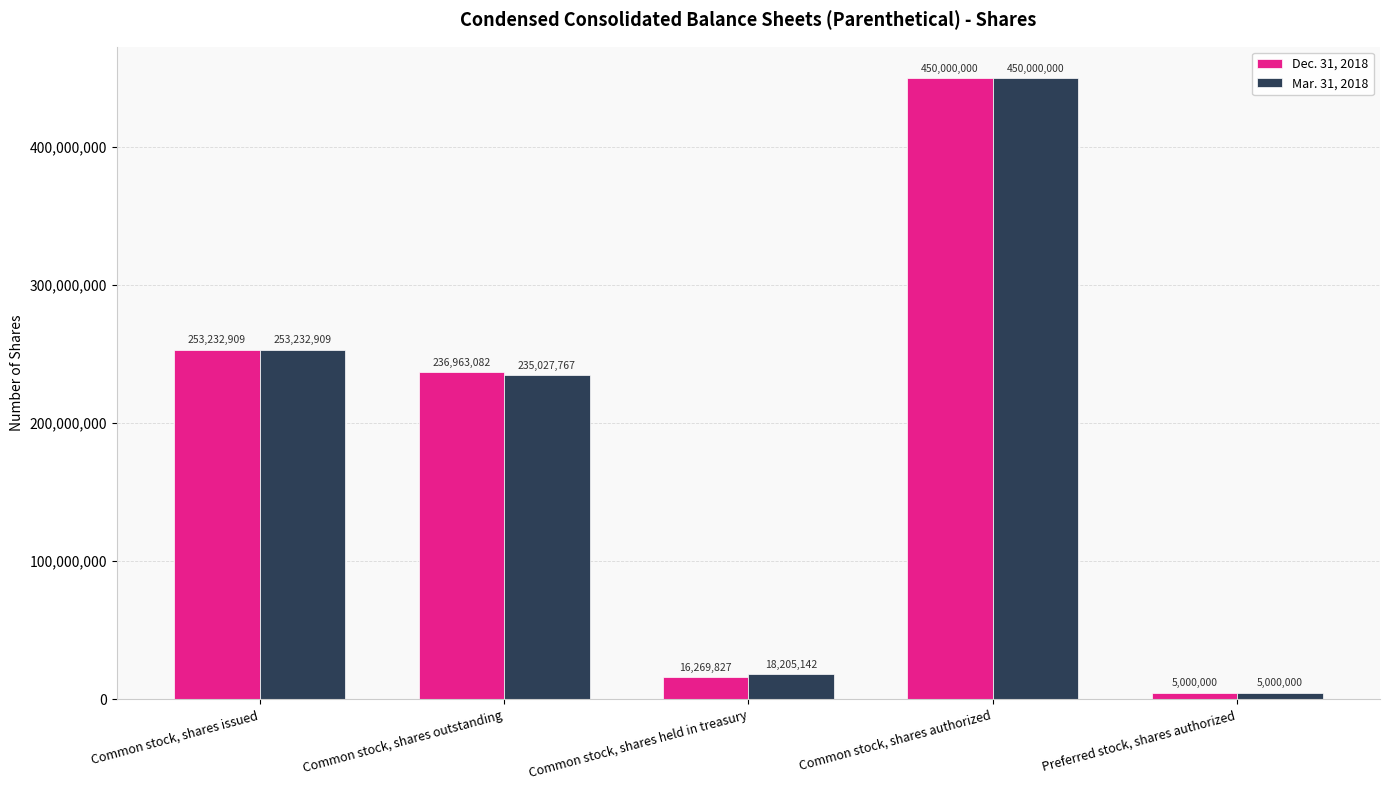

What is the greatest value displayed?

450000000